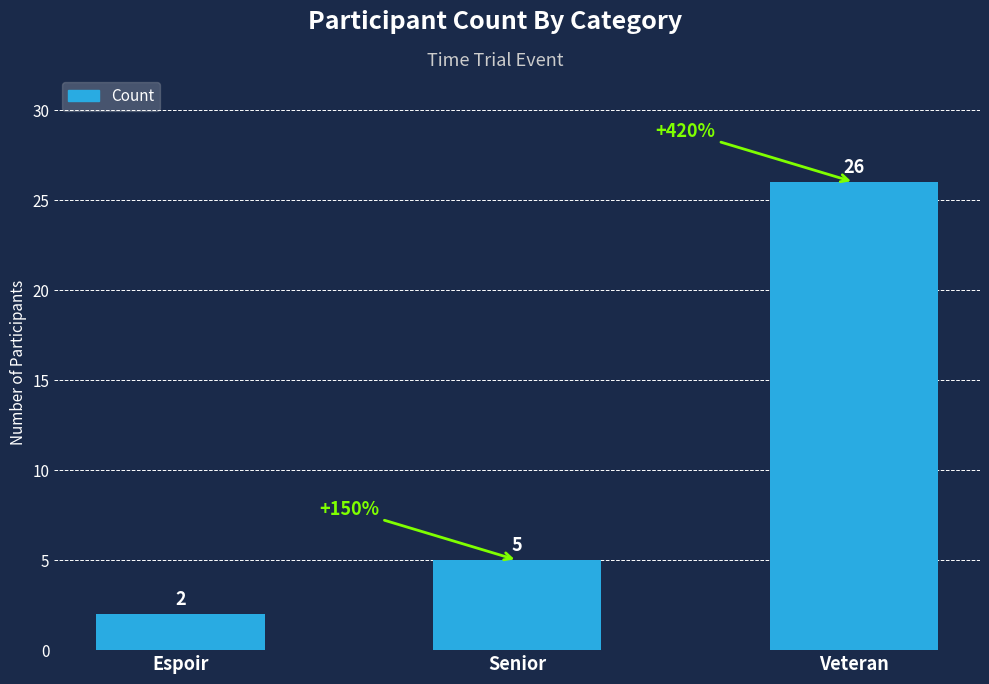

The value at Espoir is 3. True or false?

False